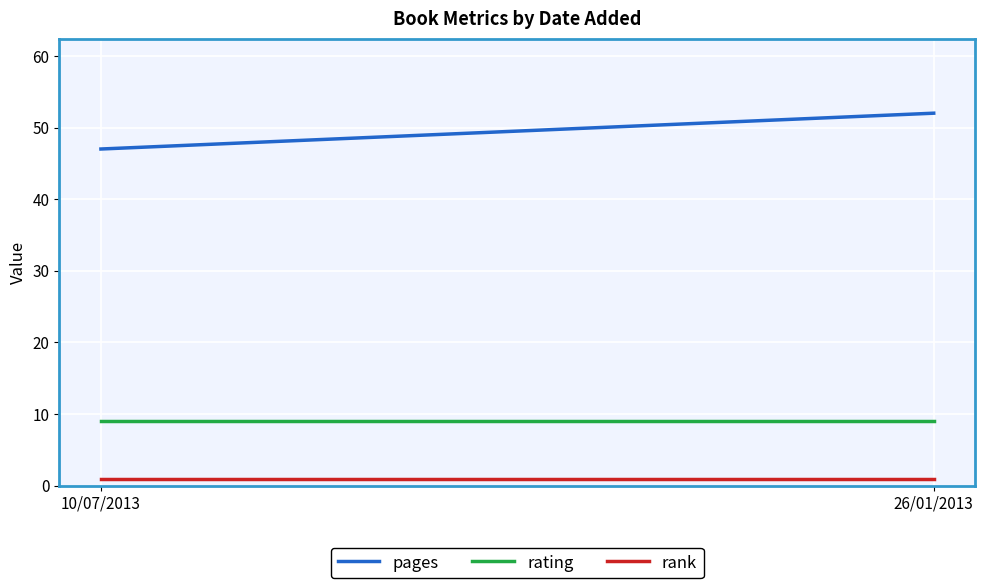

What is the label of the 1st point from the right?

26/01/2013